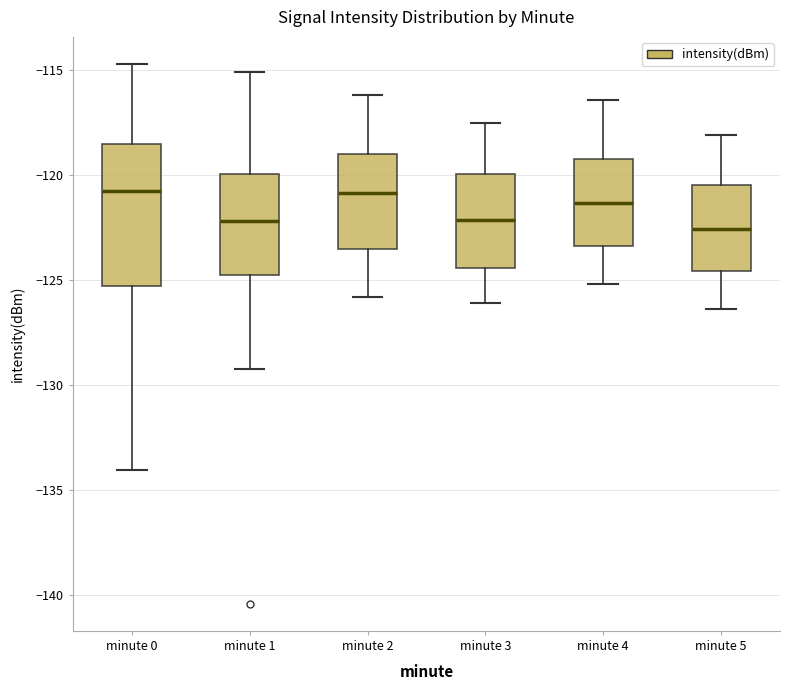

Where does the median line of the box for minute 1 sit on the y-axis? The values are not printed on the chart, so give them approximately, as read against the axis.

-122.0